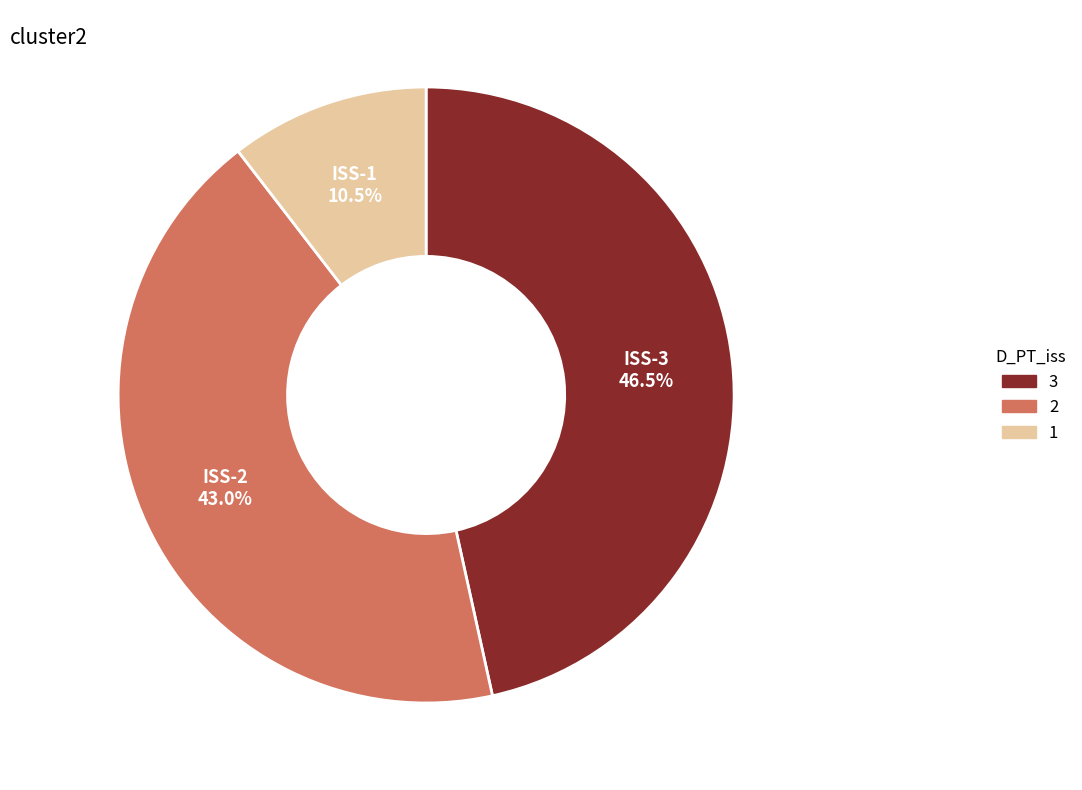

Is there any slice that represents more than half of the pie?

No